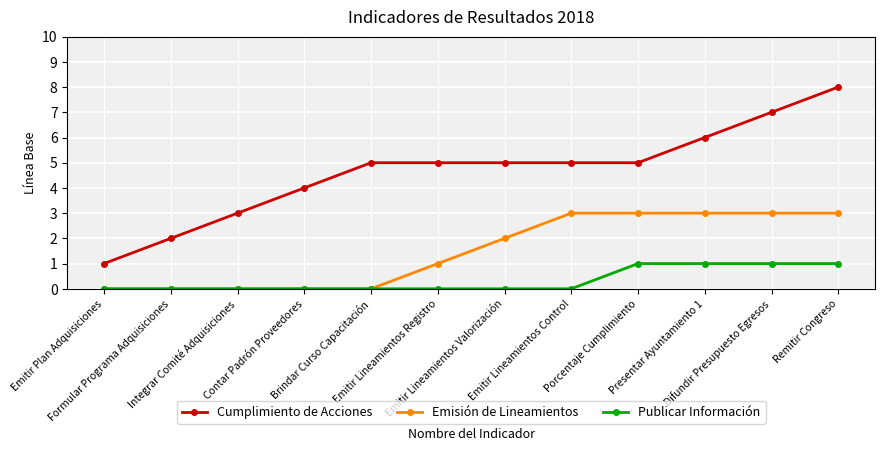

Reading right to left, list all the values displayed in this chart.

Cumplimiento de Acciones: 8	7	6	5	5	5	5	5	4	3	2	1
Emisión de Lineamientos: 3	3	3	3	3	2	1	0	0	0	0	0
Publicar Información: 1	1	1	1	0	0	0	0	0	0	0	0